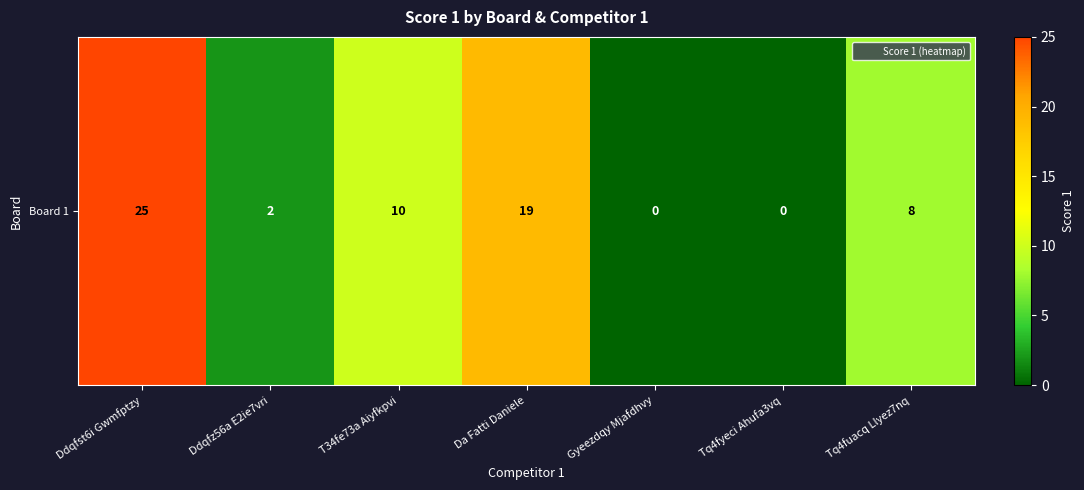

What is the change in value from Gyeezdqy Mjafdhvy to Tq4fuacq Llyez7nq?

+8